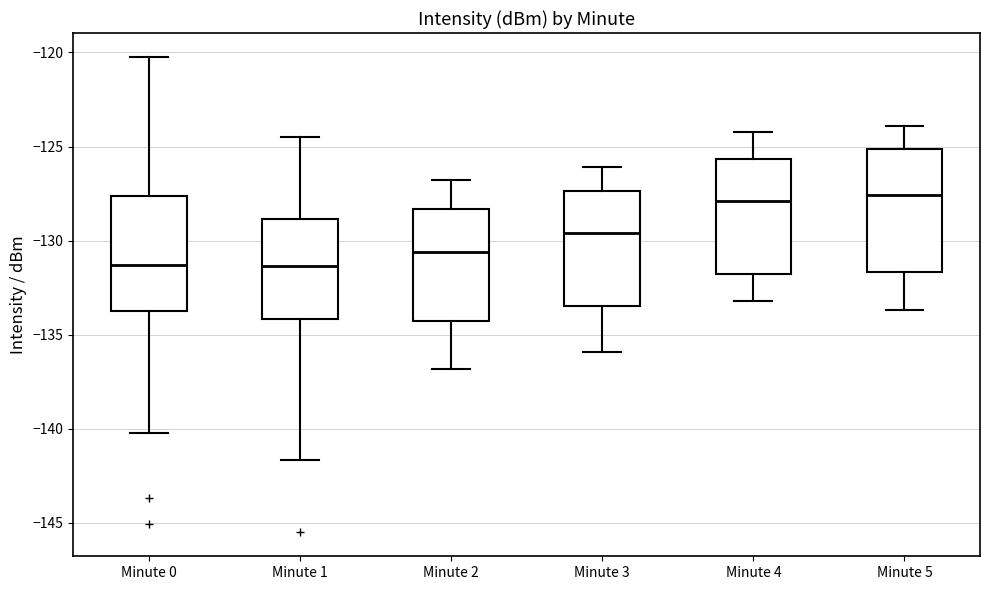

Reading left to right, transcribe this box plot: for each box, give where its median line is, the range the box spans, and where its two whiskers end, as read against the y-axis. The values are not printed on the chart, so give them approximately, as read against the axis.

Minute 0: median -131.5, box -133.5 to -127.5, whiskers -140.0 to -120.0
Minute 1: median -131.5, box -134.0 to -129.0, whiskers -141.5 to -124.5
Minute 2: median -130.5, box -134.5 to -128.5, whiskers -137.0 to -127.0
Minute 3: median -129.5, box -133.5 to -127.5, whiskers -136.0 to -126.0
Minute 4: median -128.0, box -131.5 to -125.5, whiskers -133.0 to -124.0
Minute 5: median -127.5, box -131.5 to -125.0, whiskers -133.5 to -124.0